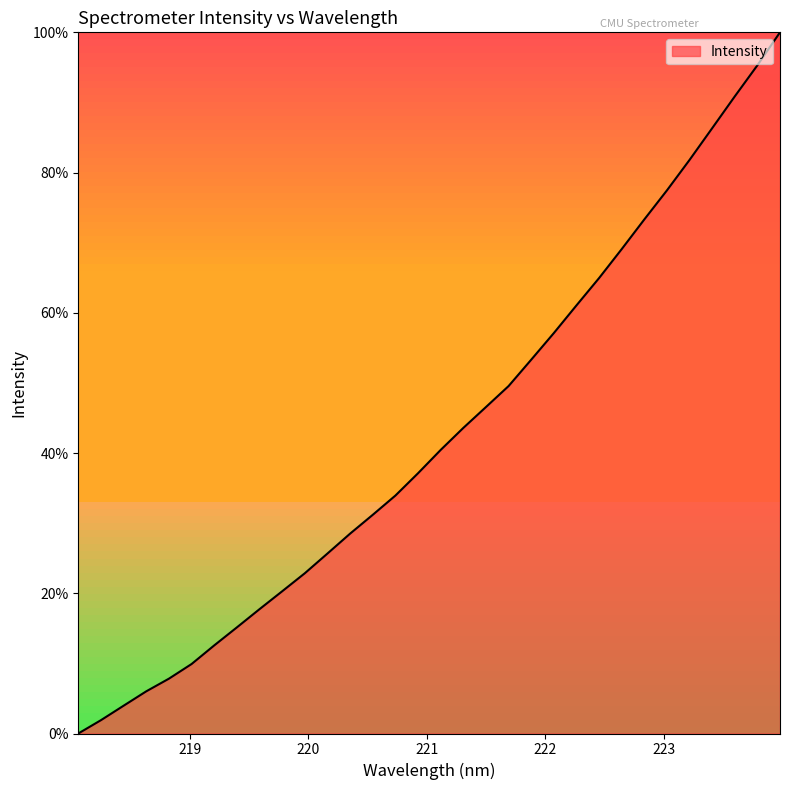

Does the chart display data point markers on the line(s)?

No